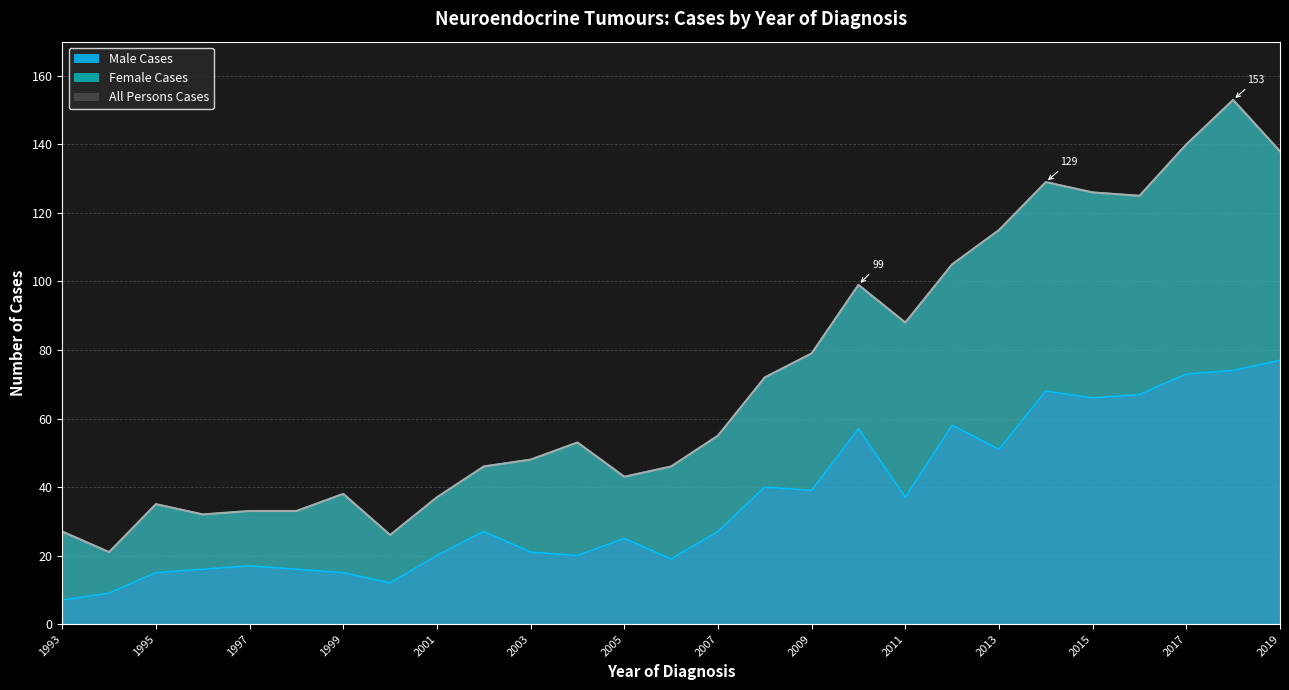

Which series changed the most between 1997 and 1998?

Male Cases